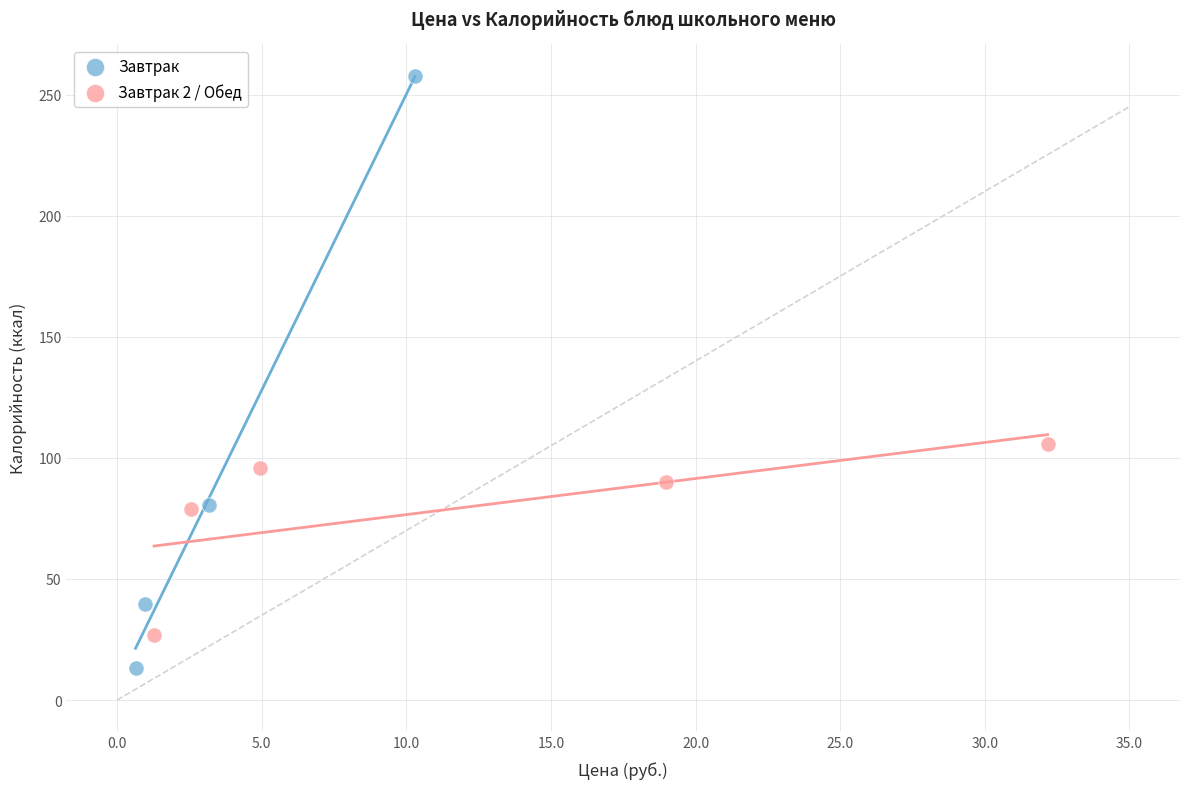

Which series has the widest spread of Y values?

Завтрак